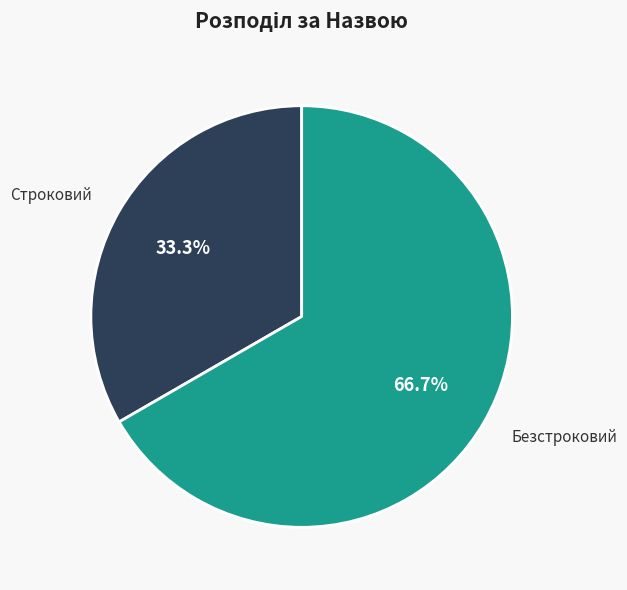

To the nearest percent, what is the difference between the Безстроковий and Строковий slice percentages?

33%